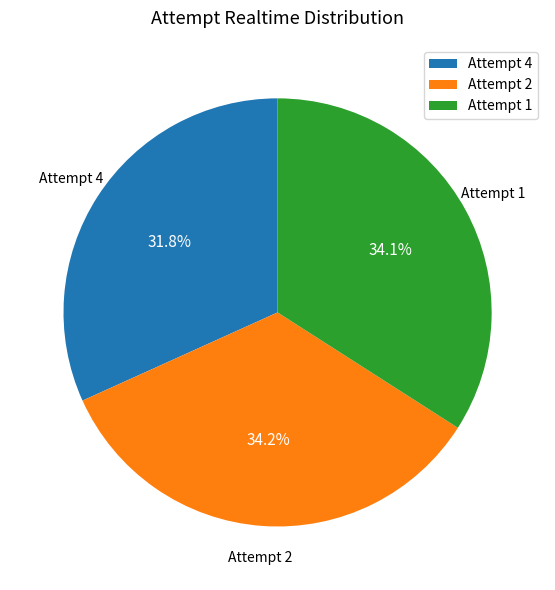

Count the number of slices in the pie.

3